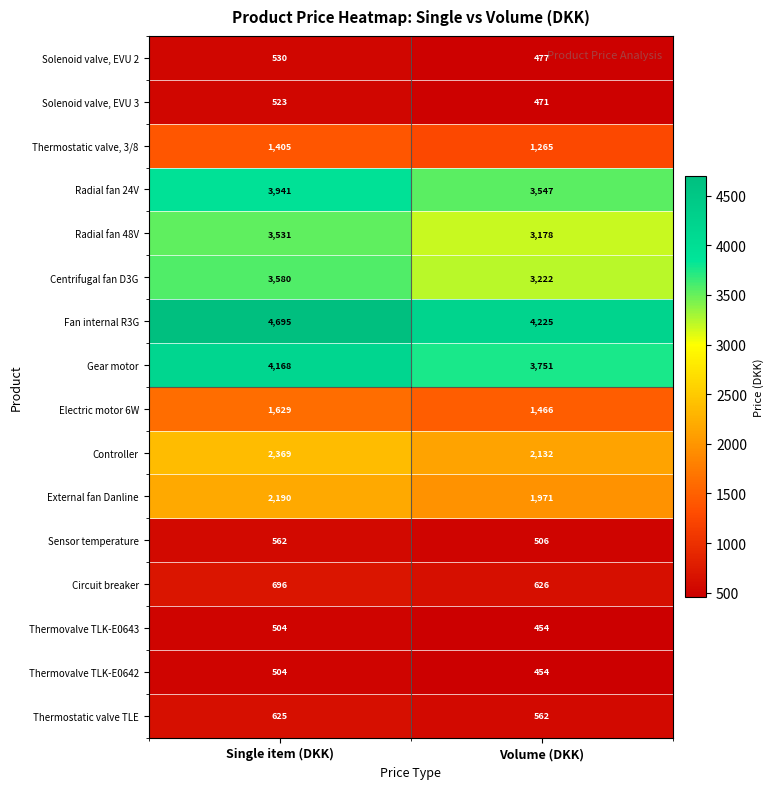

Which series has the largest total across all categories?

Fan internal R3G